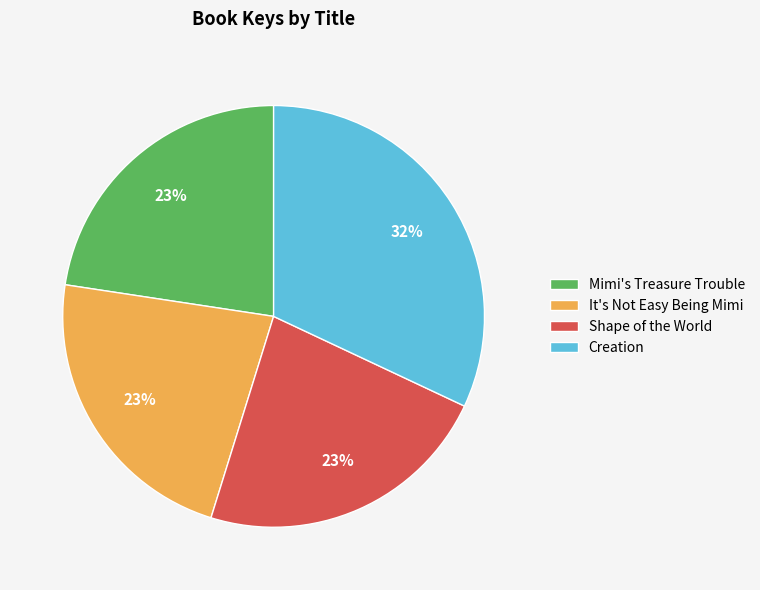

What percentage is the Mimi's Treasure Trouble slice, to the nearest percent?

23%